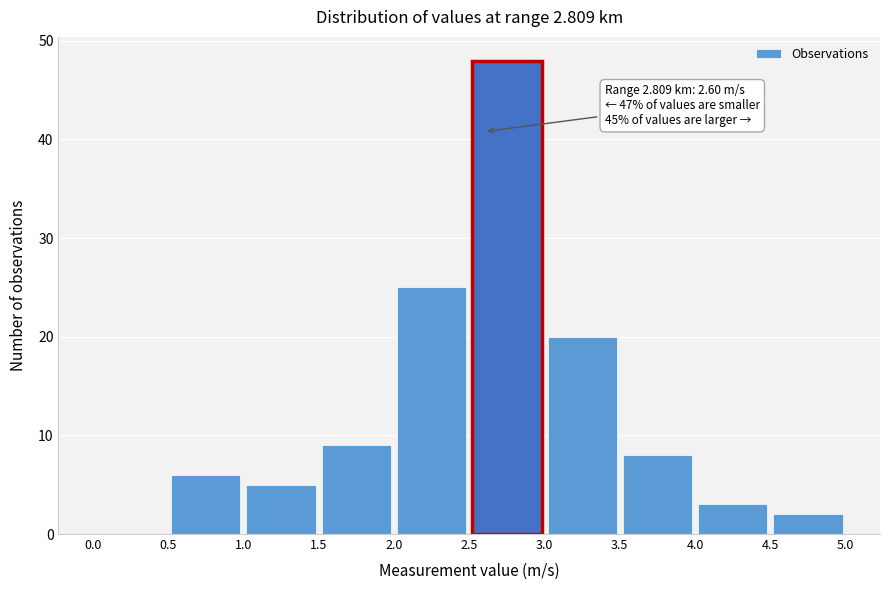

Which range on the x-axis has the tallest bar?

2.5 to 3.0